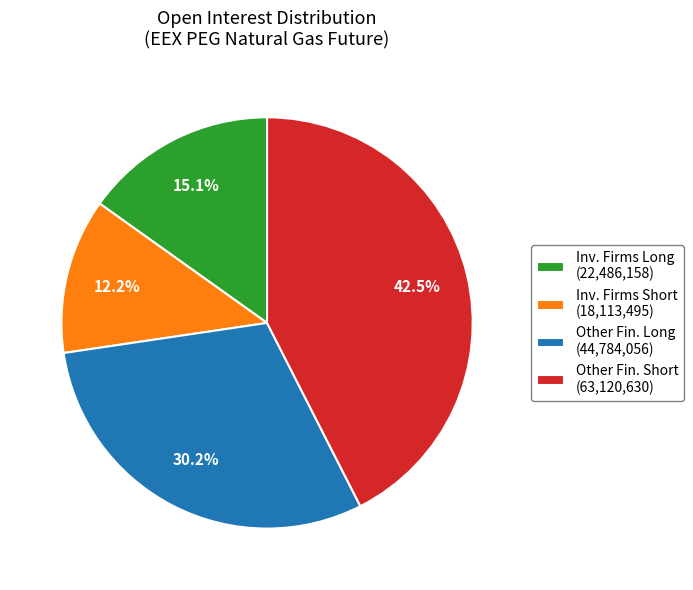

What portion of the pie excludes Other Fin. Short (63,120,630)?

57.5%